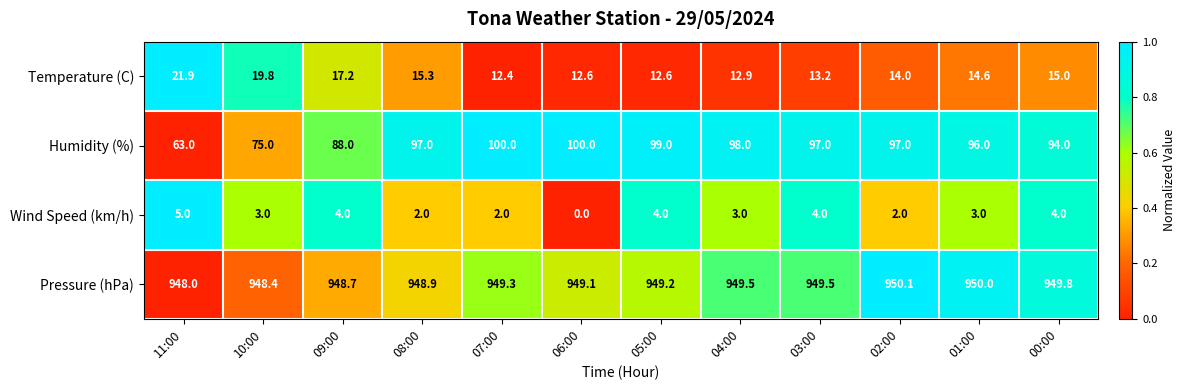

Which category has the lowest value across all series?

06:00